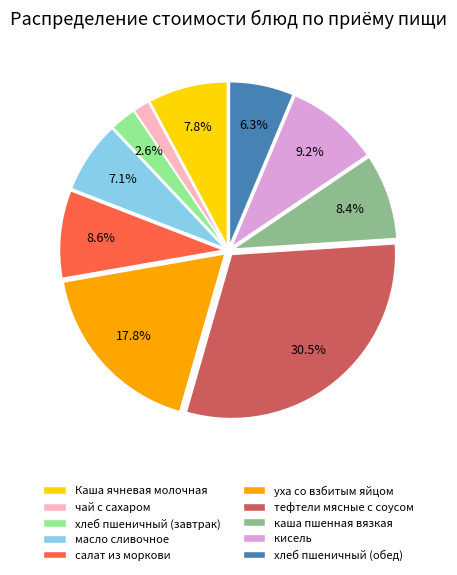

Count the number of slices in the pie.

10